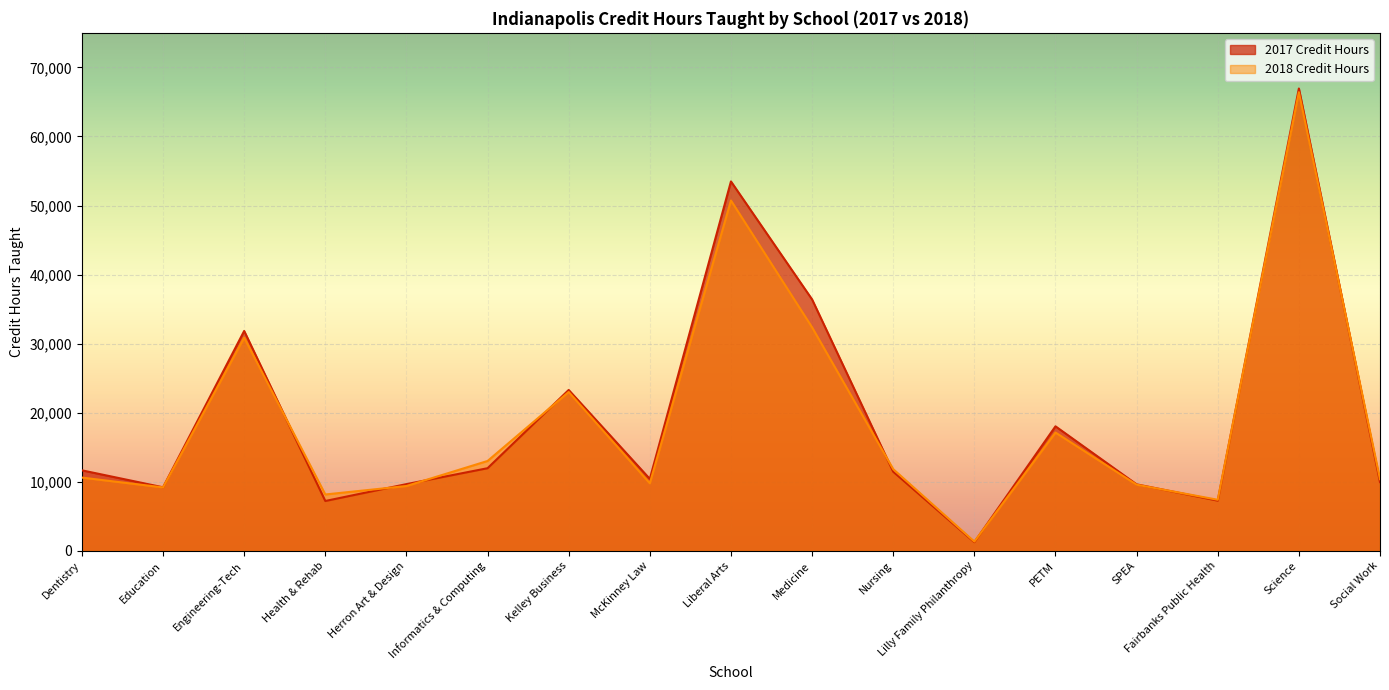

Is the value of 2017 Credit Hours at Lilly Family Philanthropy greater than the value of 2018 Credit Hours at Social Work?

No